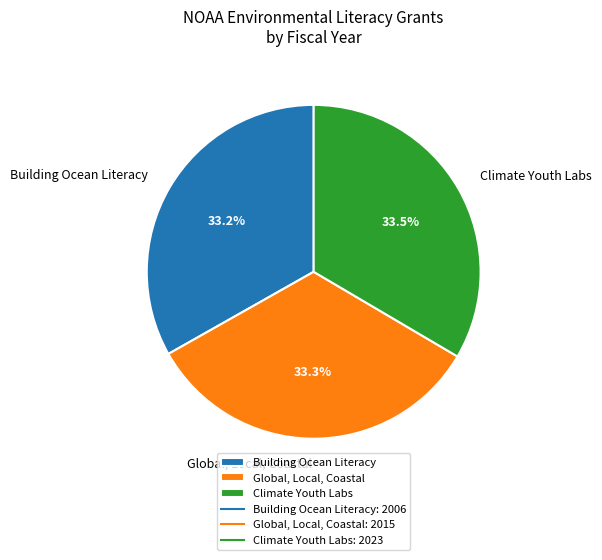

Is Climate Youth Labs the majority of the pie?

No